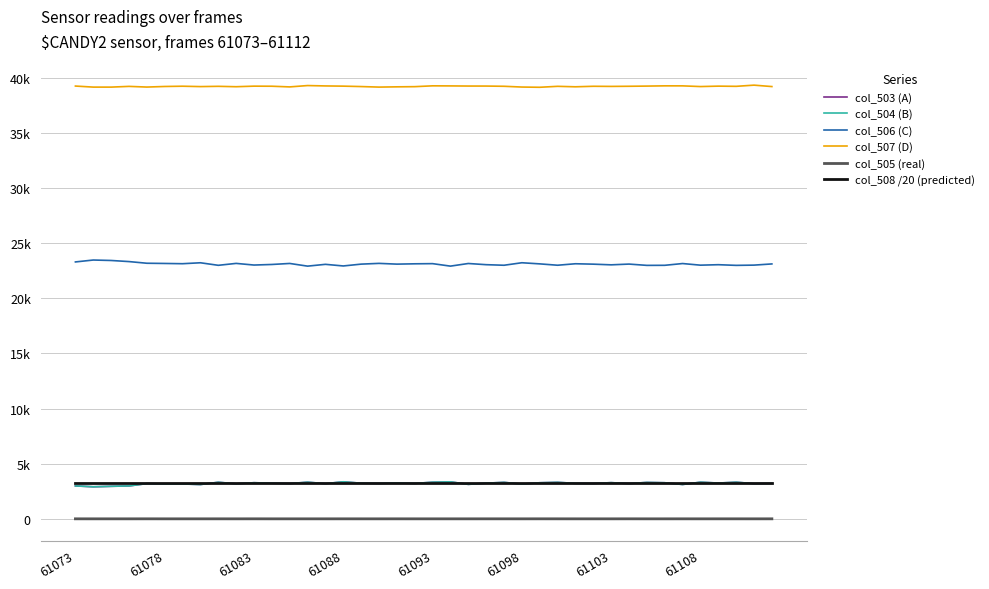

Reading left to right, what are all the values shown in this chart?

col_503 (A): 2986	2908	2950	2984	3196	3163	3162	3111	3317	3179	3277	3232	3201	3322	3193	3359	3231	3211	3256	3211	3321	3353	3127	3236	3308	3150	3273	3310	3218	3209	3281	3201	3301	3273	3115	3323	3245	3322	3193	3213
col_504 (B): 2985	2908	2950	2984	3194	3163	3162	3111	3316	3179	3275	3232	3201	3322	3193	3358	3231	3211	3255	3211	3321	3353	3127	3235	3307	3150	3271	3309	3218	3209	3281	3199	3301	3273	3114	3323	3244	3321	3193	3212
col_506 (C): 23299	23472	23431	23331	23180	23161	23138	23223	22993	23166	23017	23069	23161	22918	23081	22934	23100	23168	23100	23129	23144	22919	23157	23050	22998	23225	23123	23000	23134	23097	23036	23104	22987	22993	23153	23006	23048	22988	23010	23118
col_507 (D): 39250	39155	39154	39220	39159	39211	39235	39201	39225	39190	39241	39234	39173	39295	39261	39242	39204	39156	39179	39195	39270	39263	39251	39249	39229	39160	39139	39225	39183	39229	39218	39230	39247	39269	39267	39204	39242	39225	39332	39204
col_505 (real): 1	0	0	0	2	0	0	0	1	0	2	0	0	0	0	1	0	0	1	0	0	0	0	1	1	0	2	1	0	0	0	2	0	0	1	0	1	1	0	1
col_508 /20 (predicted): 3276	3276	3276	3276	3276	3276	3276	3276	3276	3276	3276	3276	3276	3276	3276	3276	3276	3276	3276	3276	3276	3276	3276	3276	3276	3276	3276	3276	3276	3276	3276	3276	3276	3276	3276	3276	3276	3276	3276	3276